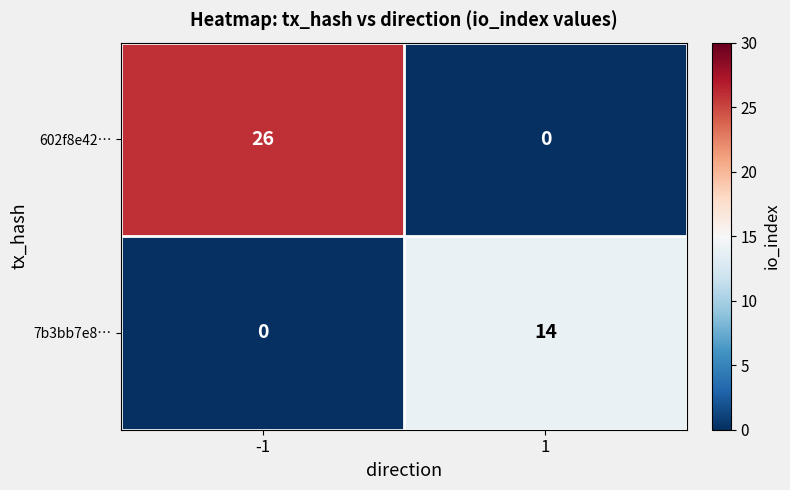

What is the difference between the 7b3bb7e8… values at -1 and 1?

14